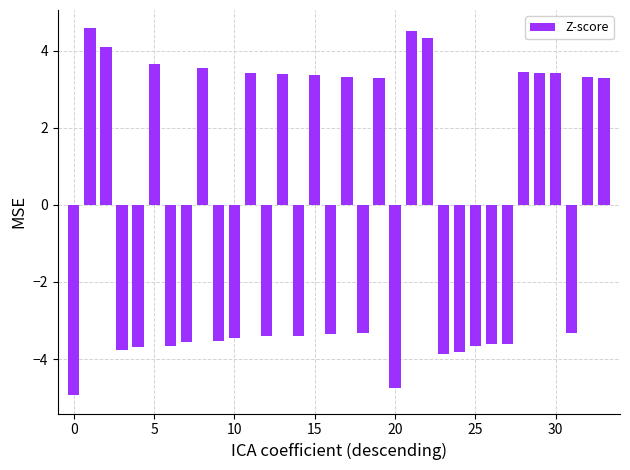

What is the value of the 20th bar from the left?

3.3